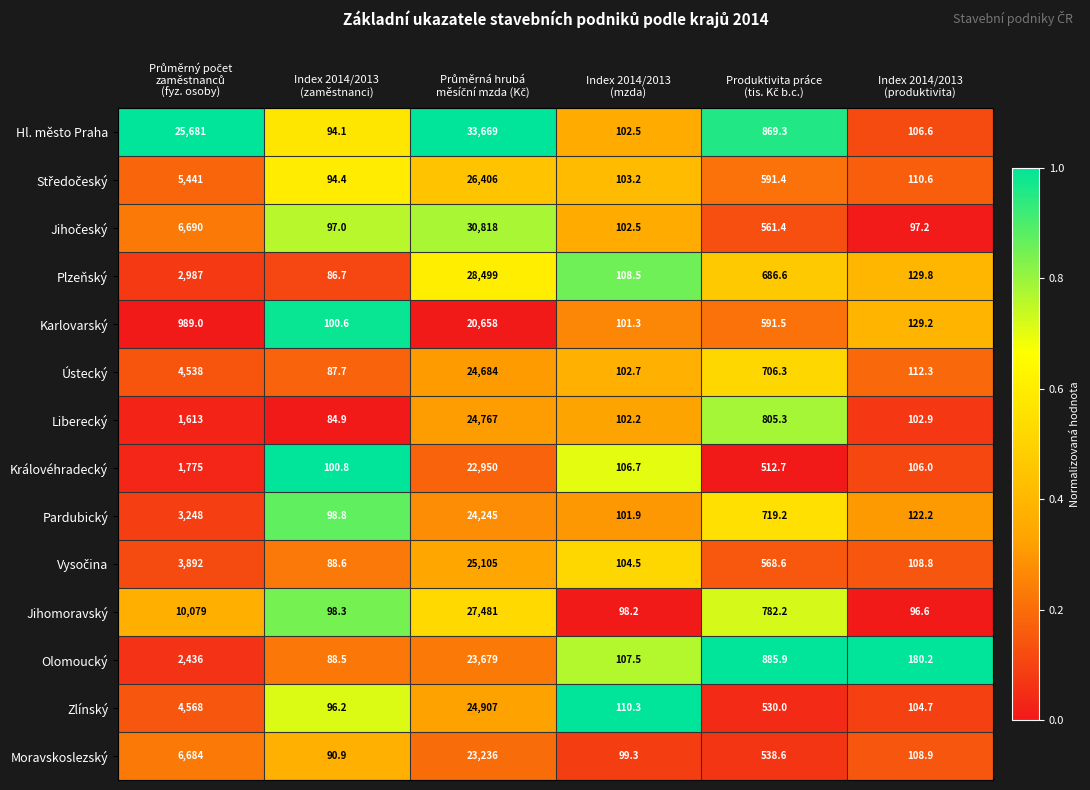

What is the greatest value displayed?

33669.0